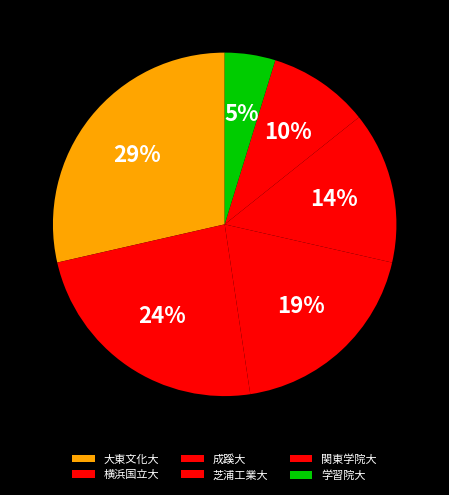

To the nearest percent, what portion does 横浜国立大 represent?

24%